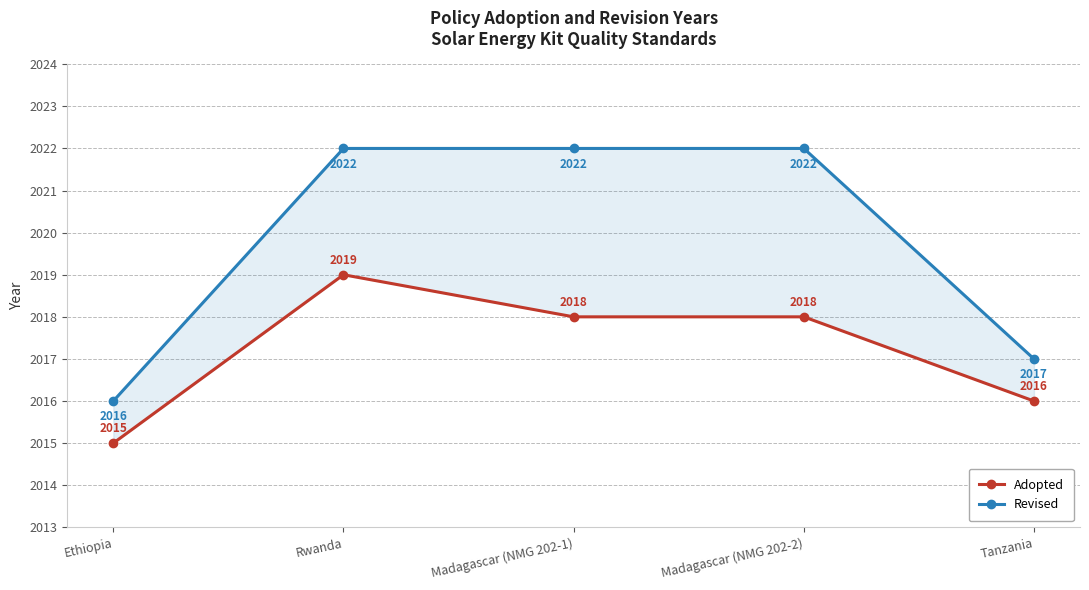

Reading left to right, list all the values displayed in this chart.

Adopted: 2015	2019	2018	2018	2016
Revised: 2016	2022	2022	2022	2017